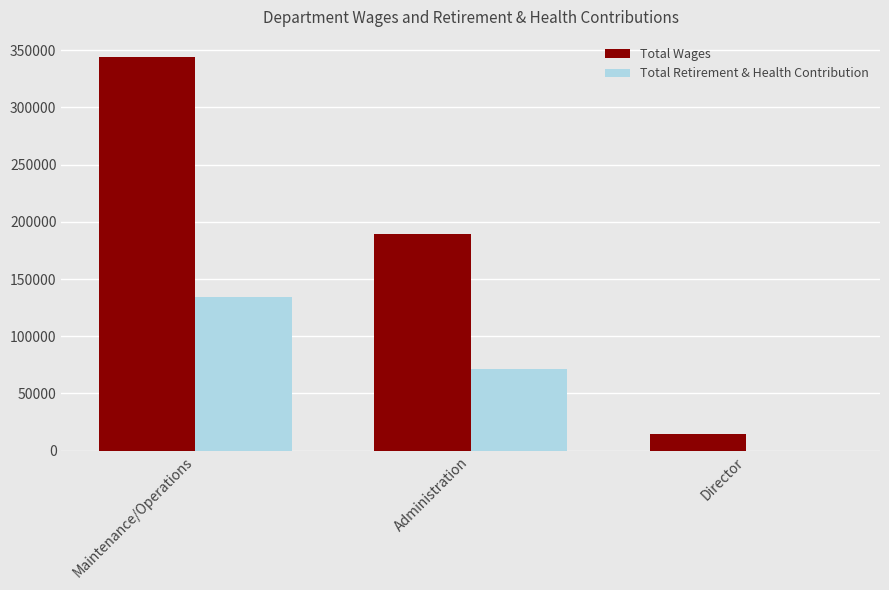

What is the sum of all Total Retirement & Health Contribution values?

205223